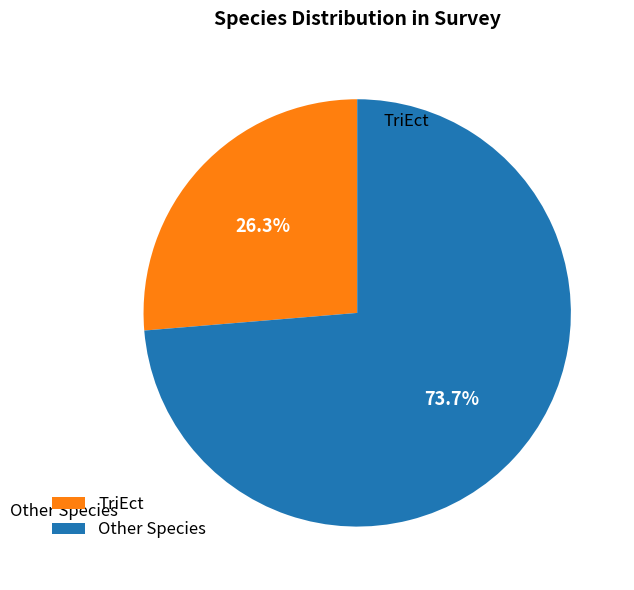

Is there any slice that represents more than half of the pie?

Yes